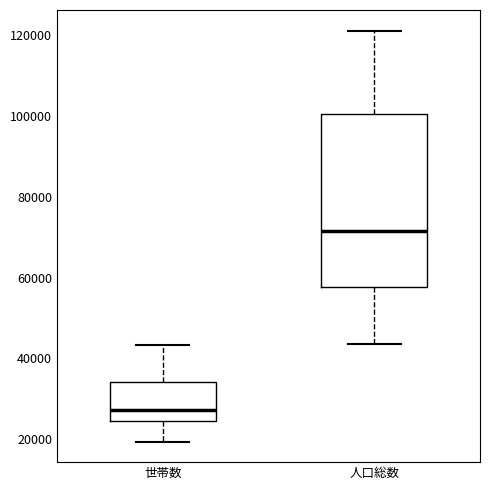

Which box's median line is the lowest?

世帯数